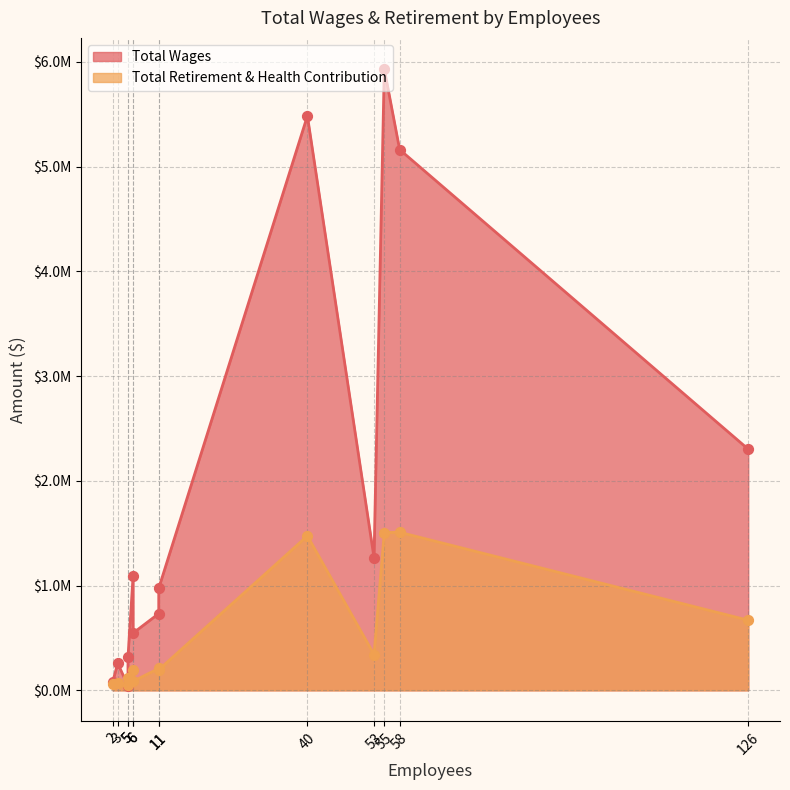

At how many categories does at least one series exceed 3177492?

3